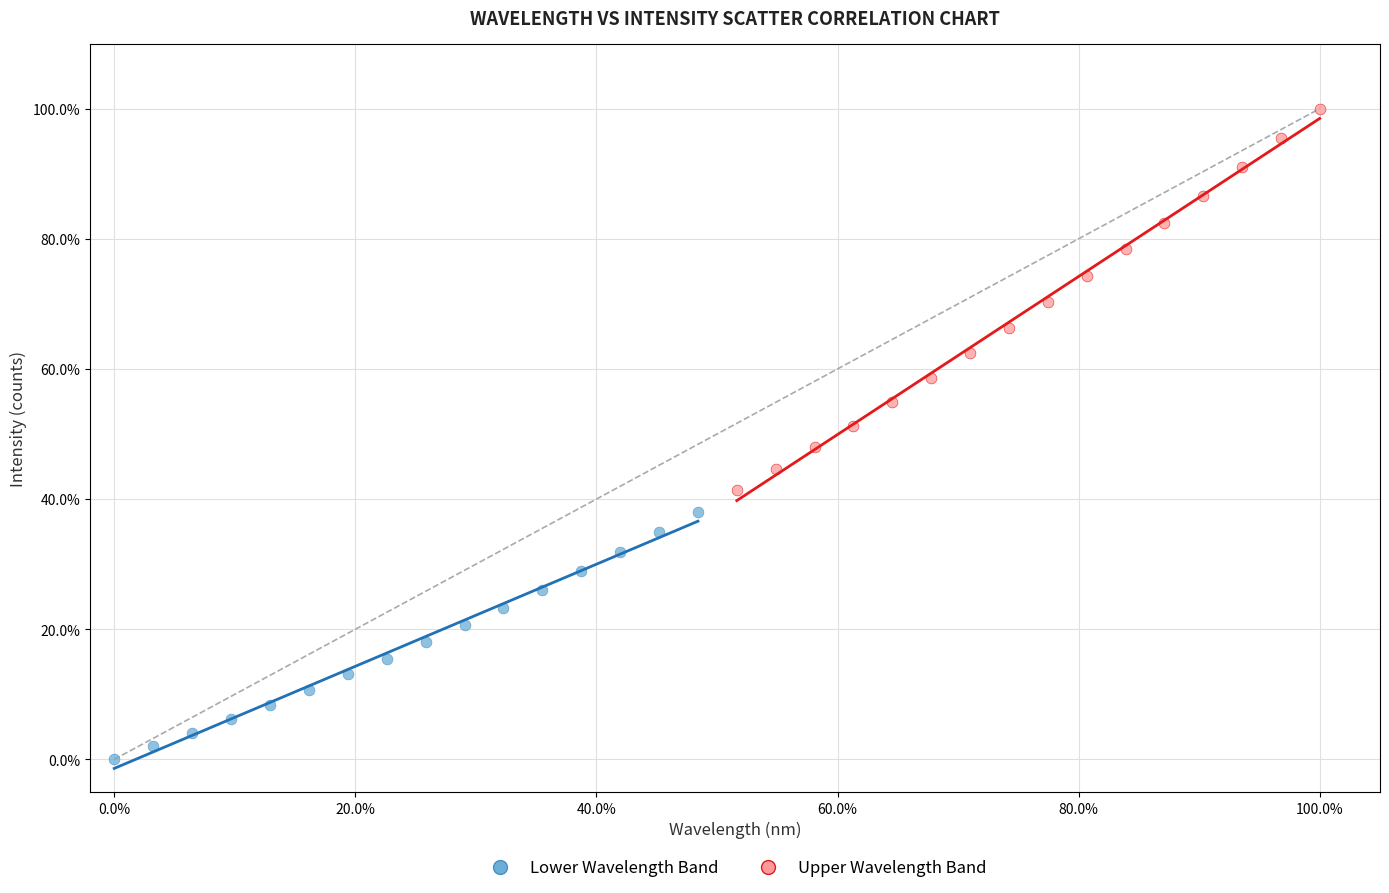

Which series has the widest spread of Y values?

Upper Wavelength Band